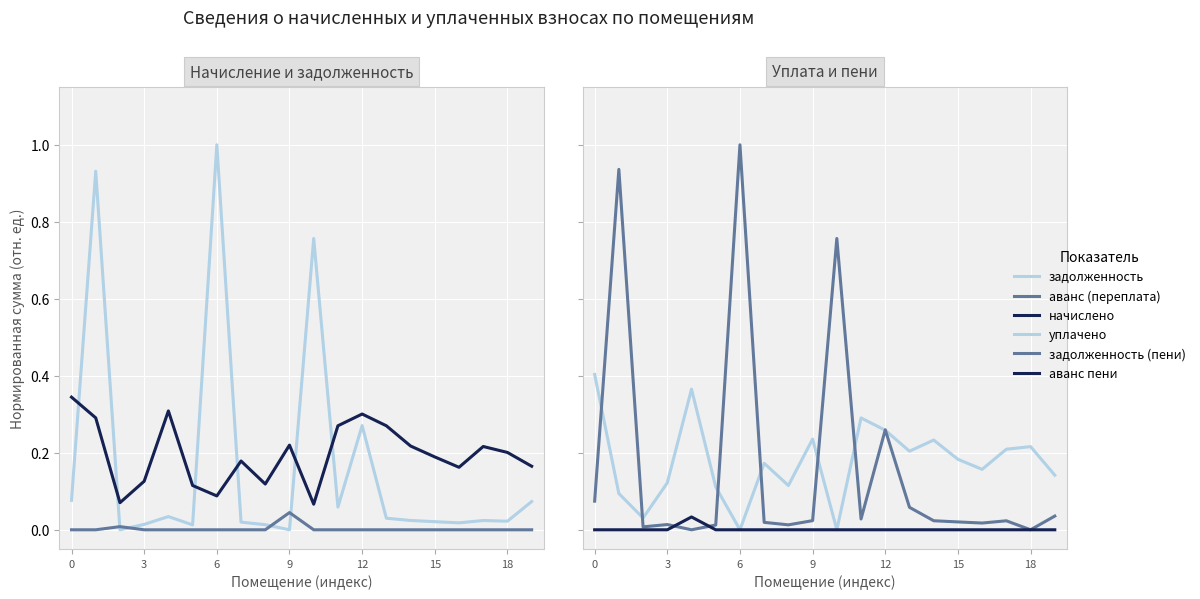

The value of задолженность (пени) at 12 is -0.4. True or false?

False